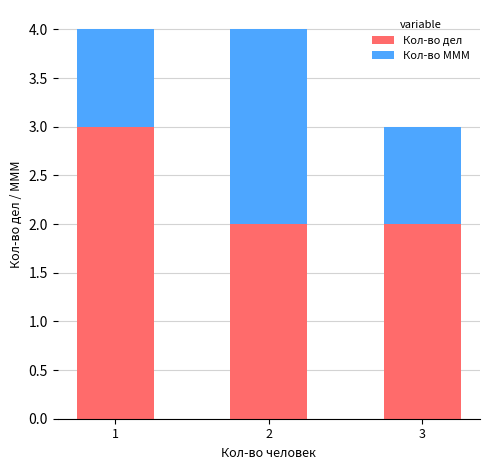

The value of Кол-во дел at 2 is 2. True or false?

True